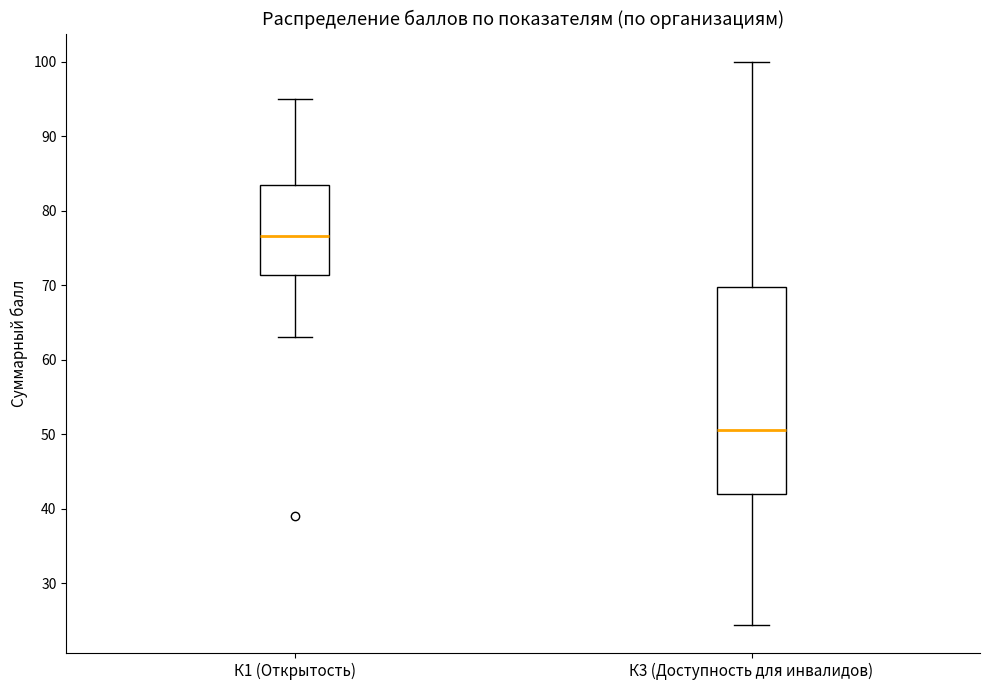

Reading left to right, transcribe this box plot: for each box, give where its median line is, the range the box spans, and where its two whiskers end, as read against the y-axis. The values are not printed on the chart, so give them approximately, as read against the axis.

К1 (Открытость): median 77, box 71 to 84, whiskers 63 to 95
К3 (Доступность для инвалидов): median 51, box 42 to 70, whiskers 24 to 100